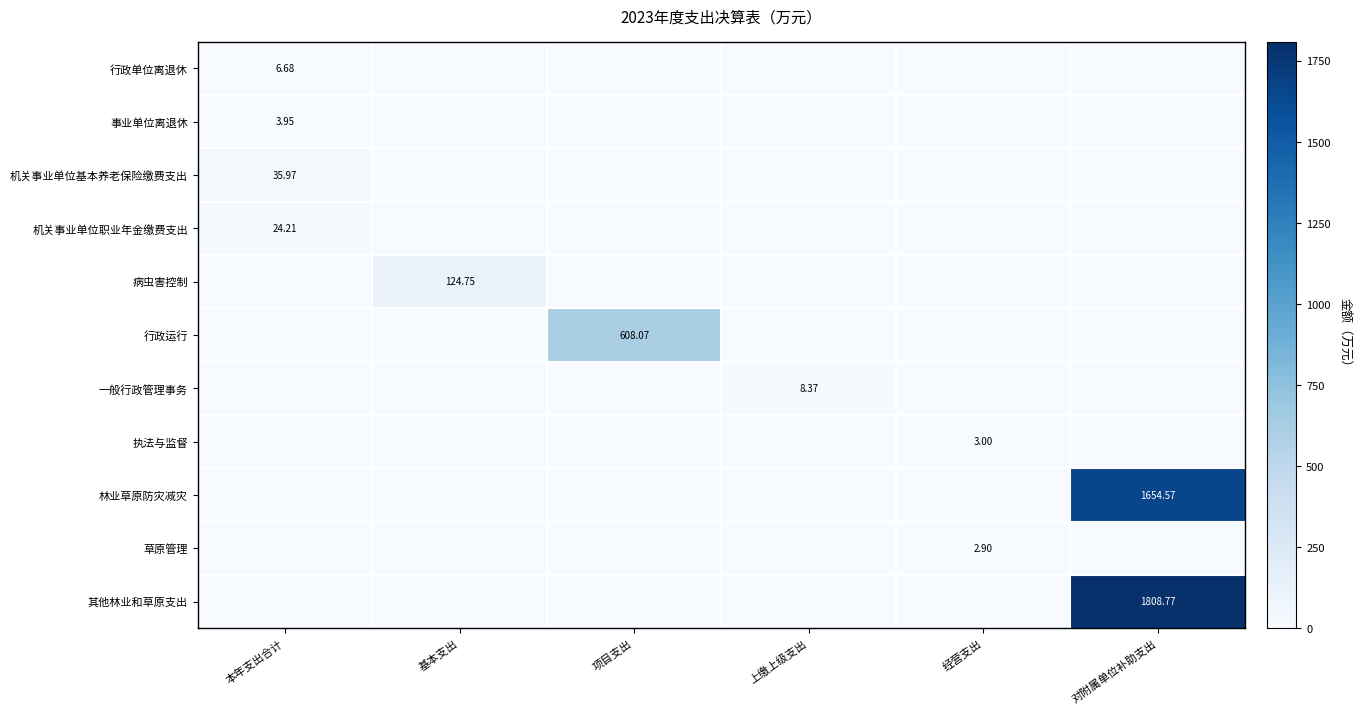

At how many categories does at least one series exceed 89?

3